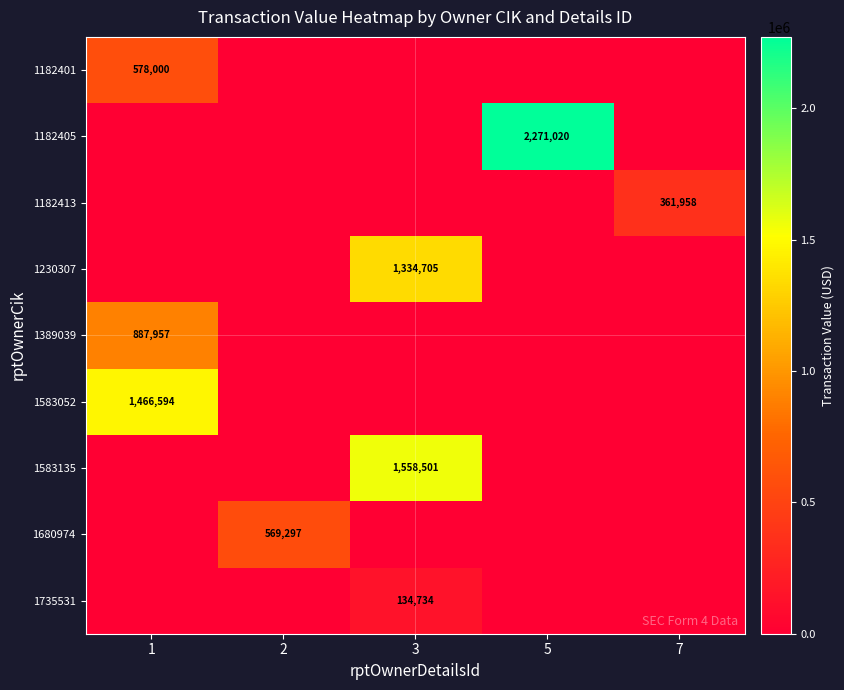

Is it true that 1182413 equals 361958 at 7?

True